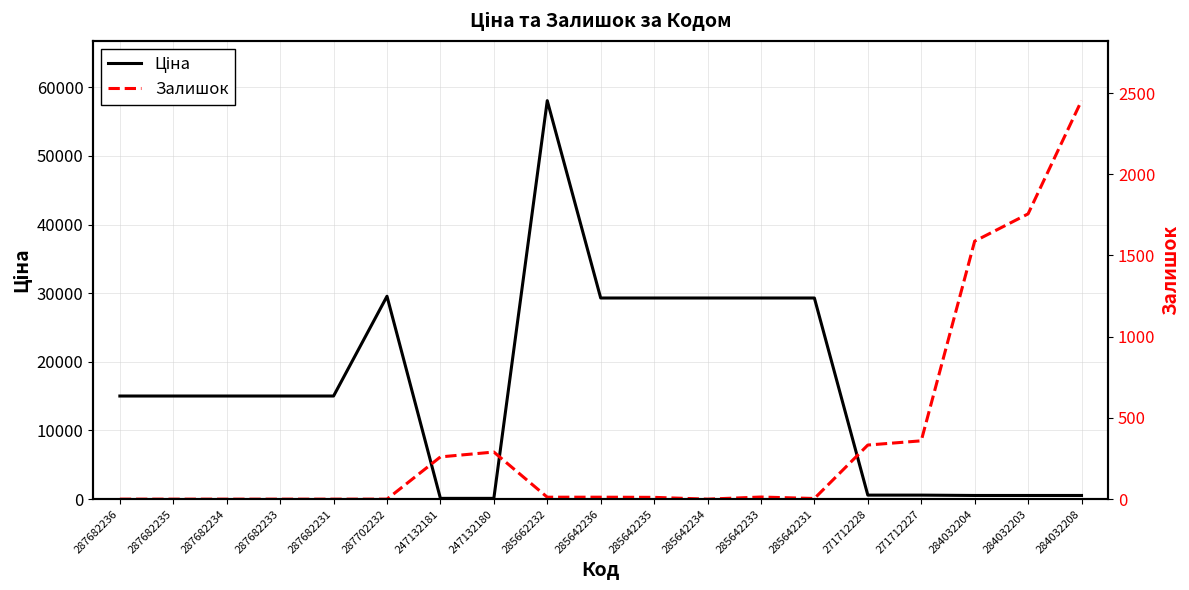

The Залишок series shows 943.9 at 284032204. True or false?

False